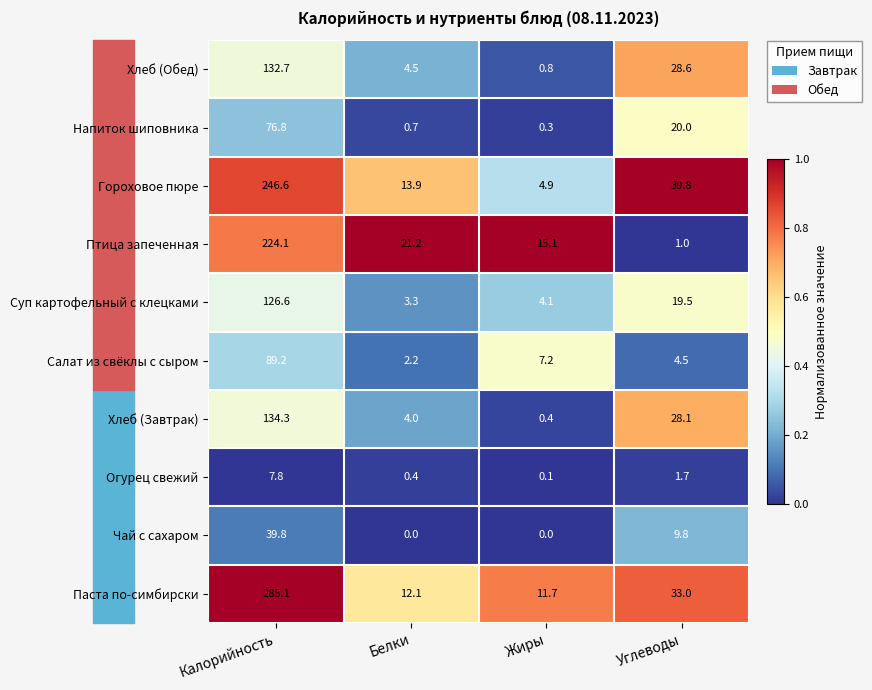

Which series has the largest range (max minus min)?

Паста по-симбирски